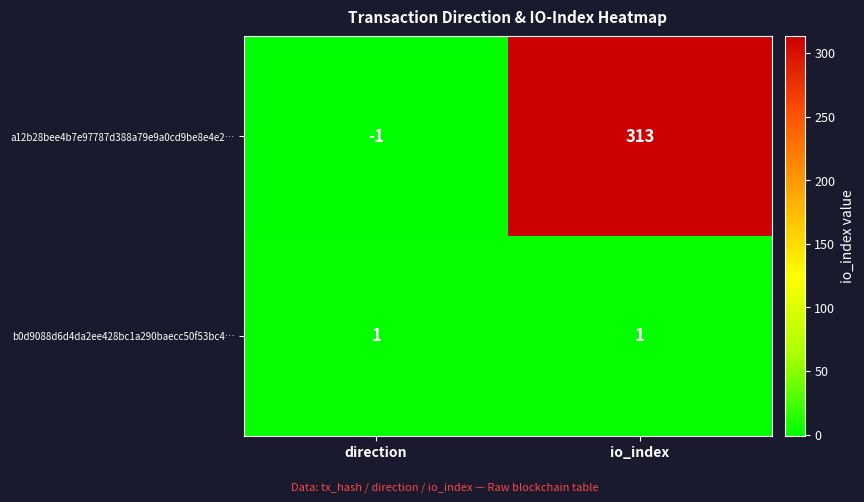

Which category has the lowest value across all series?

direction